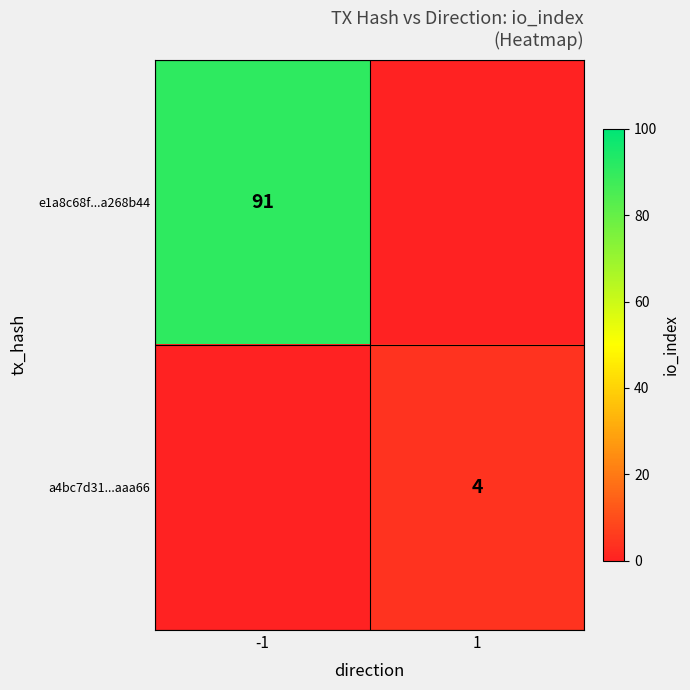

True or false: e1a8c68f...a268b44 has a value of 62 at -1.

False